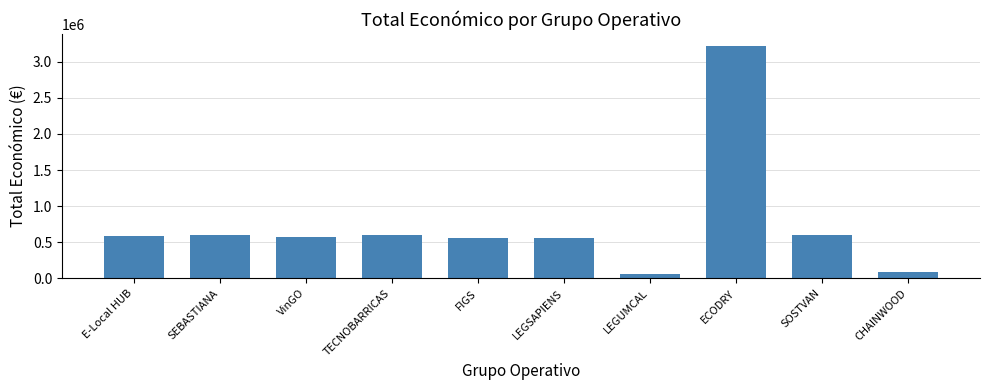

Read the value at ECODRY.

3223608